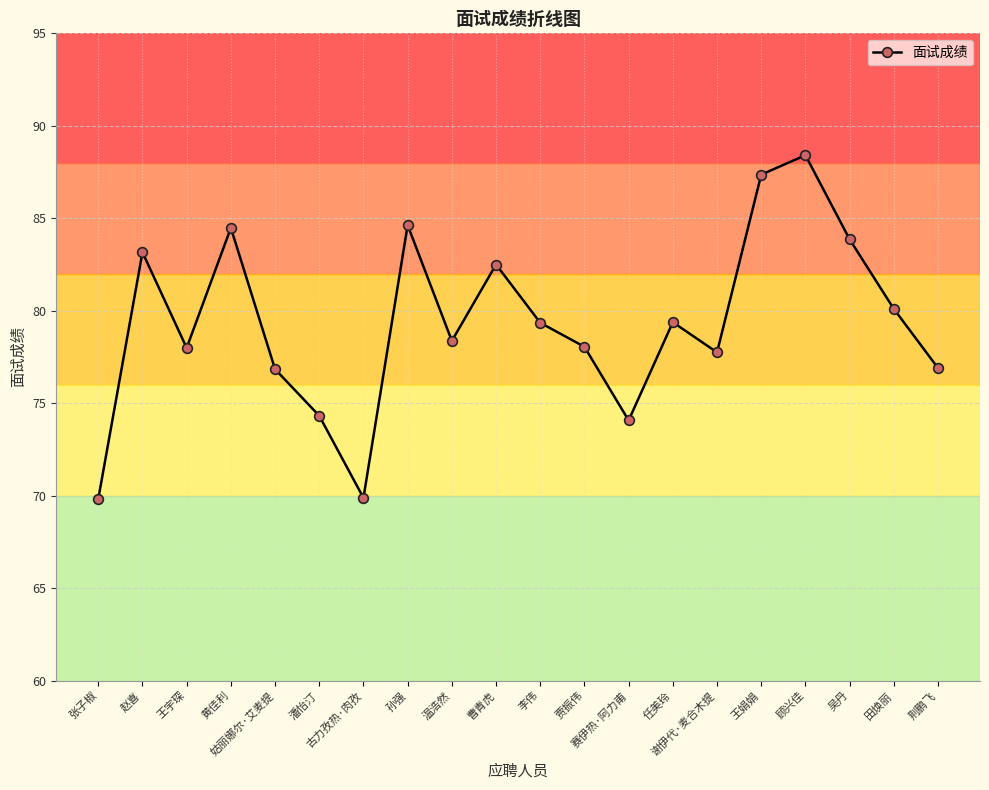

How many values exceed 79?

10